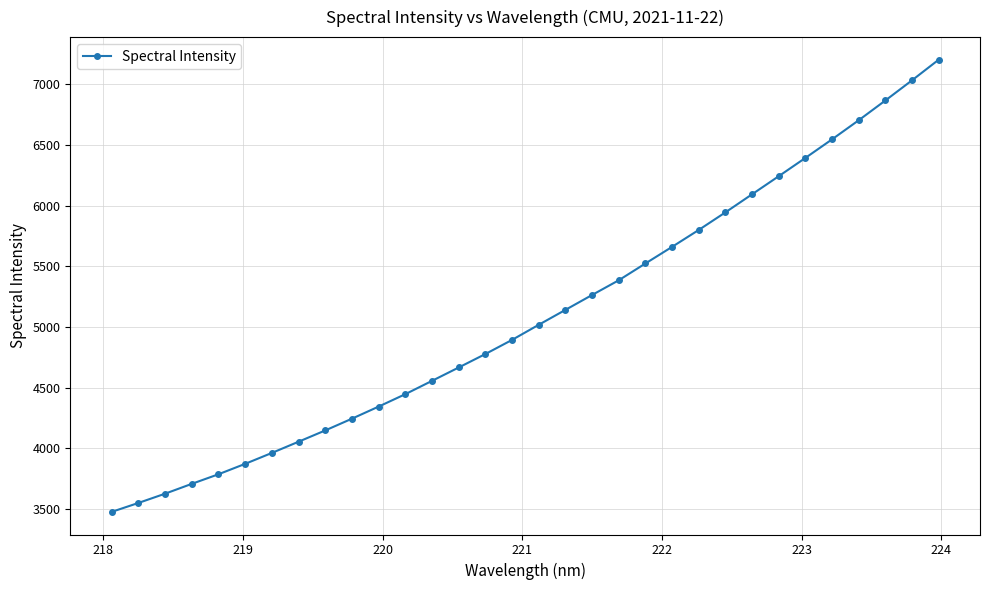

What is the maximum value shown in the chart?

7202.7